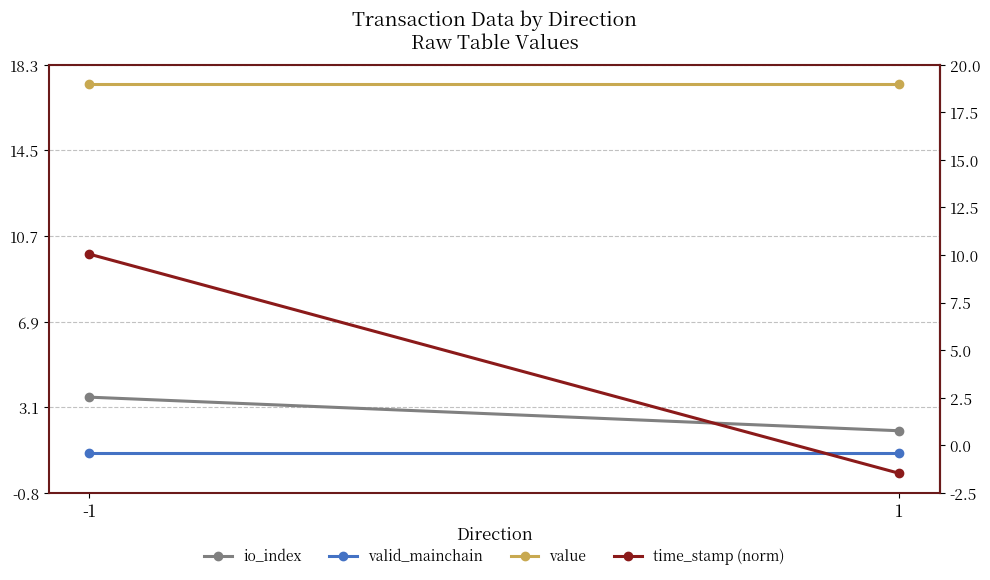

How many data points does each series have?

2